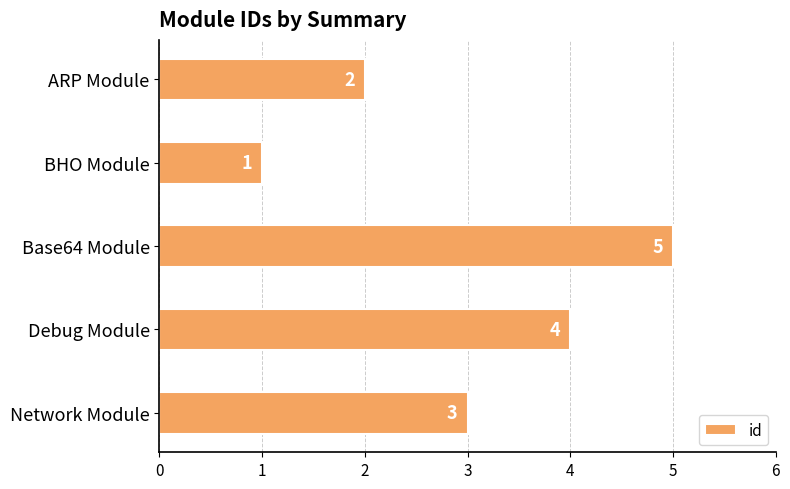

How many bars are there in total?

5